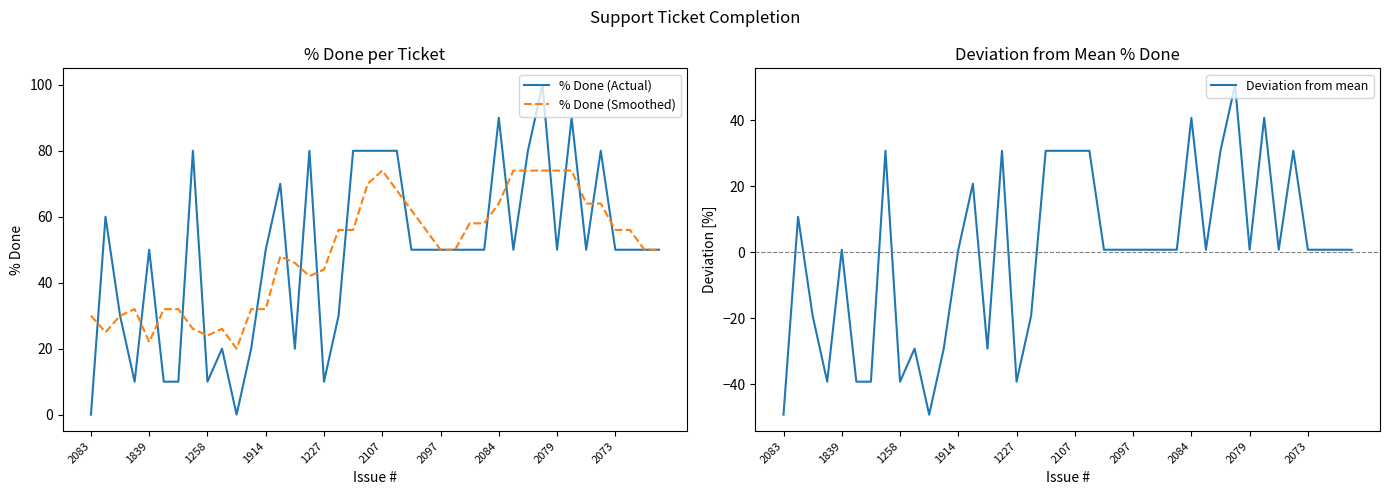

What is the maximum value for % Done (Actual)?

100